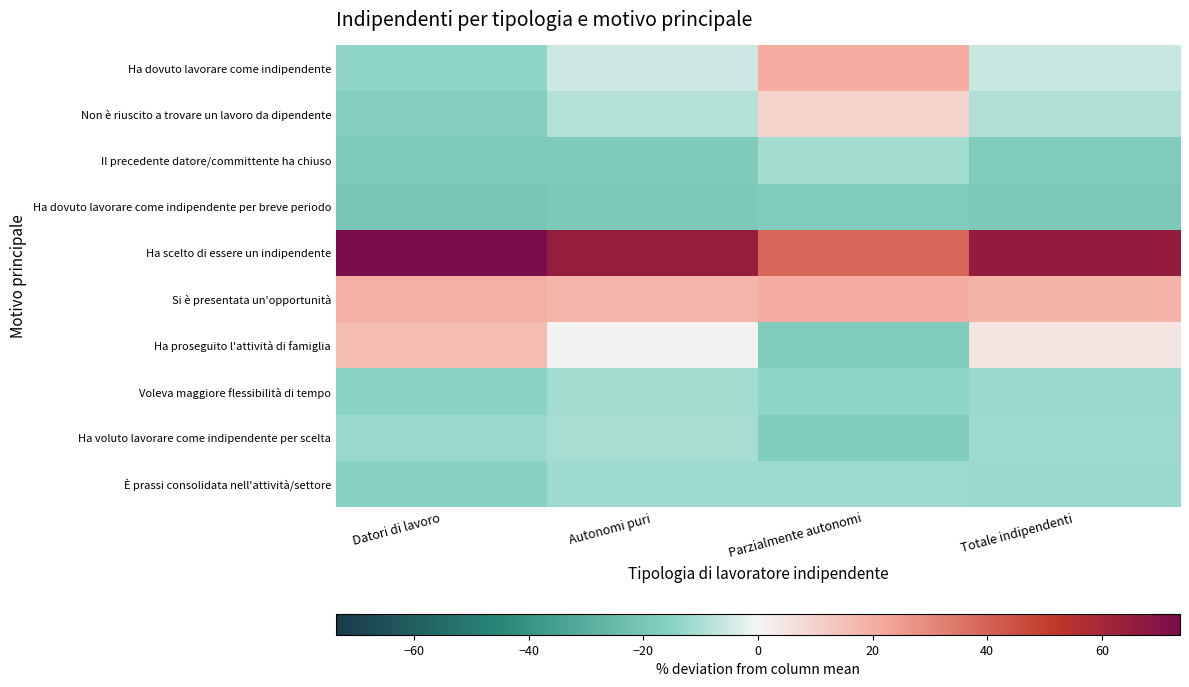

At Datori di lavoro, list the series in order from smallest to largest.

Ha dovuto lavorare come indipendente per breve periodo, Il precedente datore/committente ha chiuso, Non è riuscito a trovare un lavoro da dipendente, È prassi consolidata nell'attività/settore, Voleva maggiore flessibilità di tempo, Ha dovuto lavorare come indipendente, Ha voluto lavorare come indipendente per scelta, Ha proseguito l'attività di famiglia, Si è presentata un'opportunità, Ha scelto di essere un indipendente